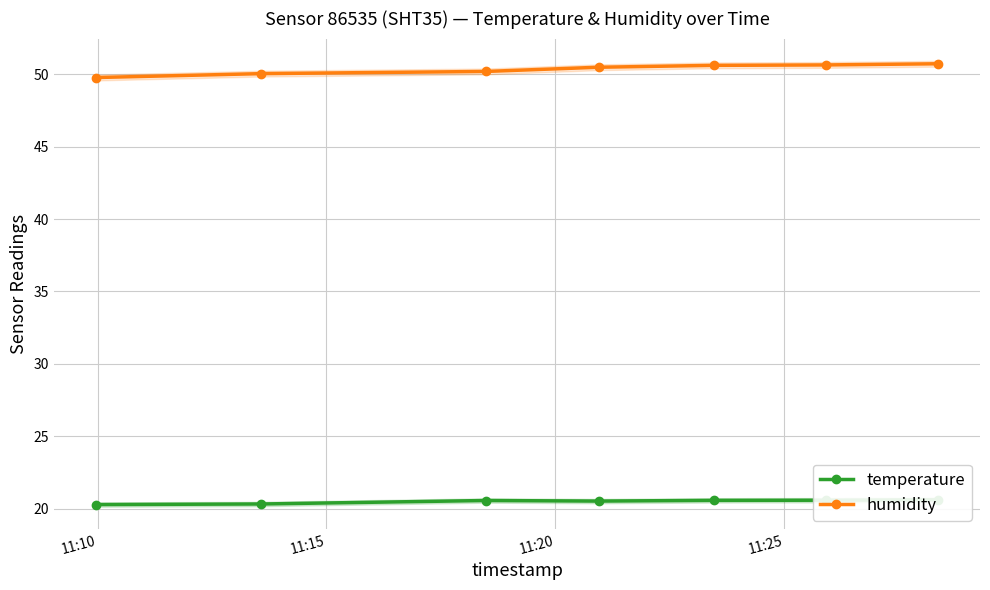

How many values in the humidity series exceed 50?

6